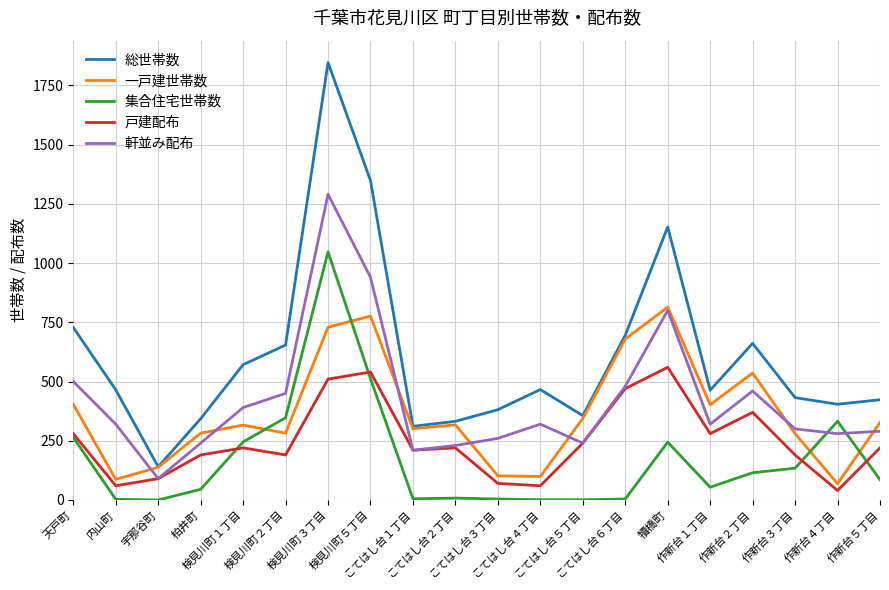

Which series has the largest range (max minus min)?

総世帯数